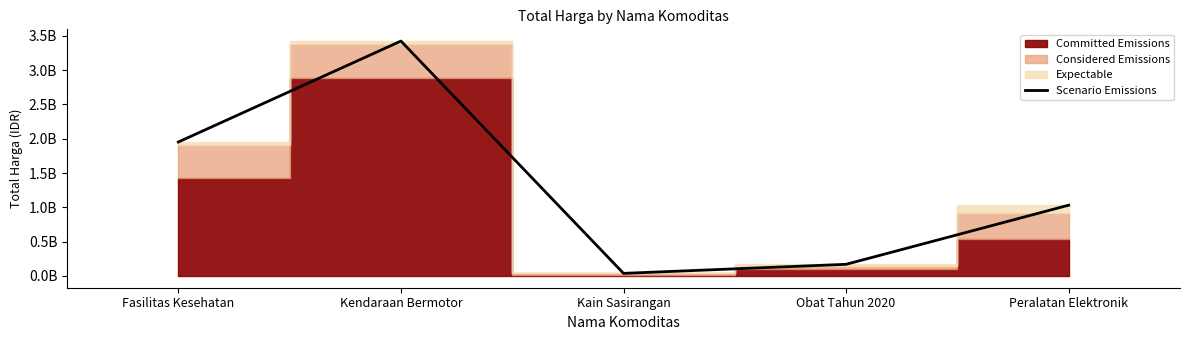

What is the sum of the values at Obat Tahun 2020 and Kendaraan Bermotor?

3594605770